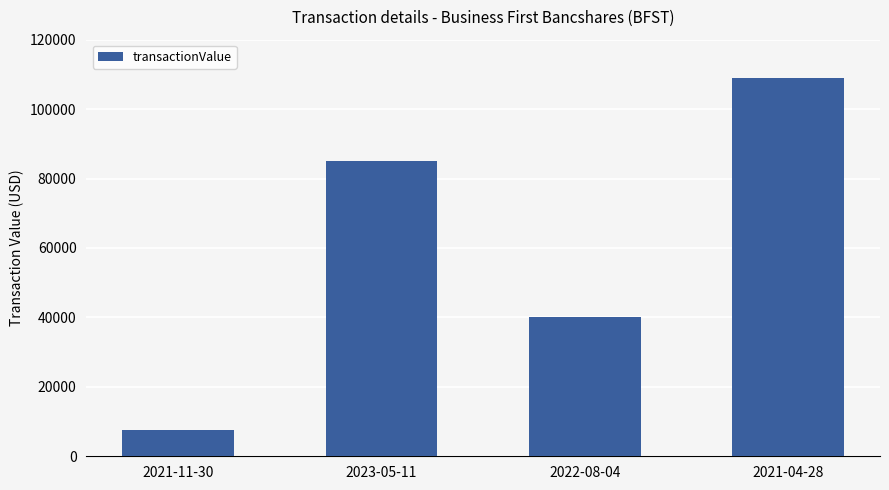

Between 2021-11-30 and 2021-04-28, which is larger?

2021-04-28